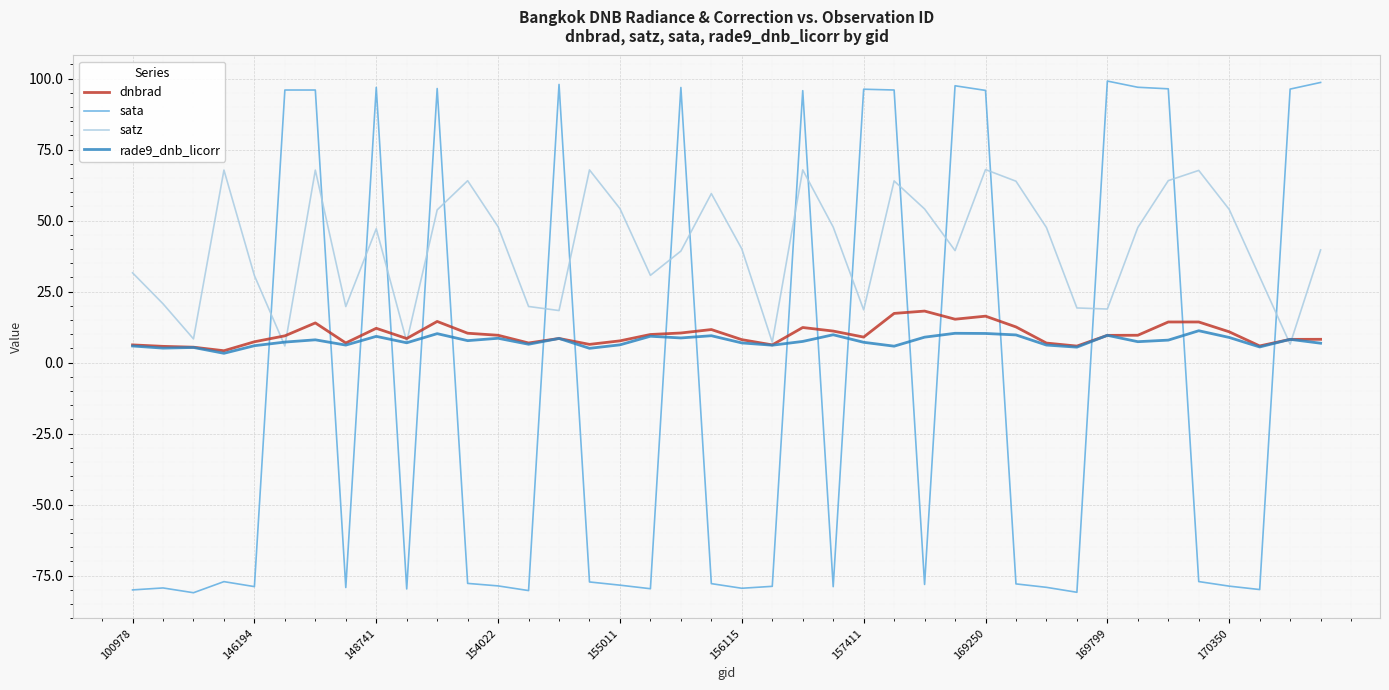

What is the lowest value of the sata series?

-81.0